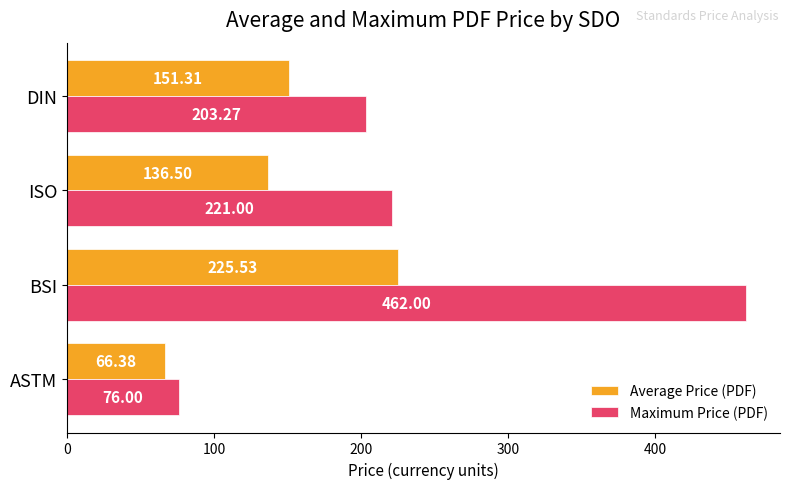

What is the spread (max minus min) of values at DIN?

52.0